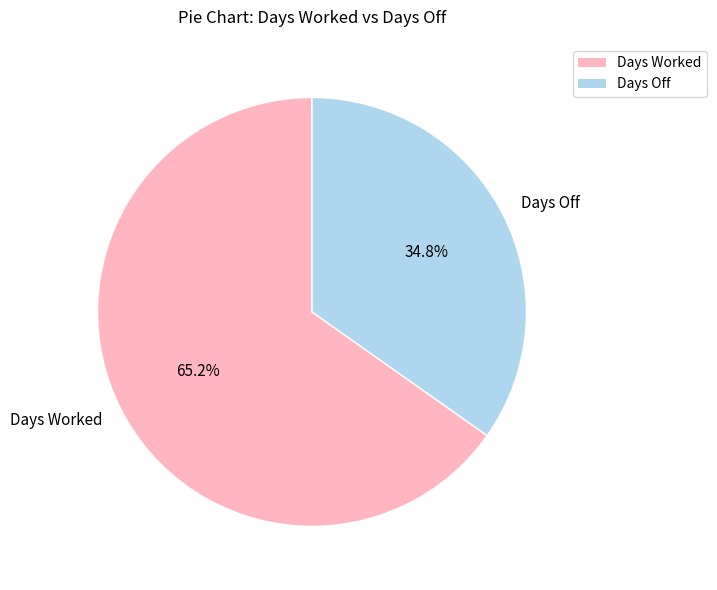

Does any single category account for the majority?

Yes